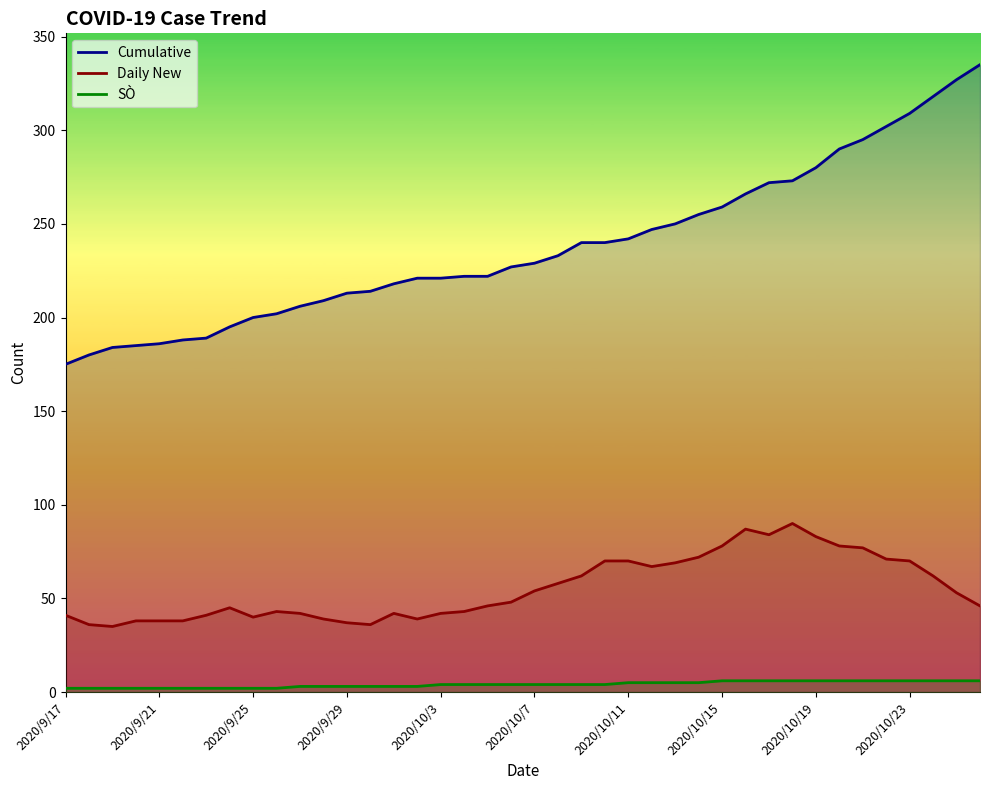

What is the difference between the maximum and minimum values in the Cumulative series?

160